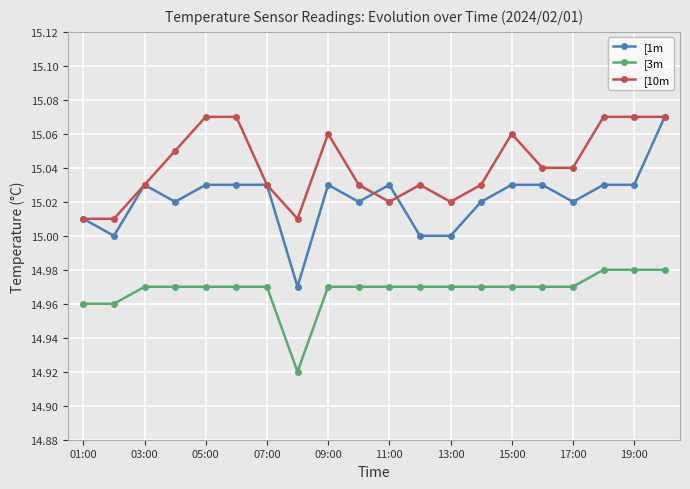

True or false: [1m has more than 2 interior local peaks.

True